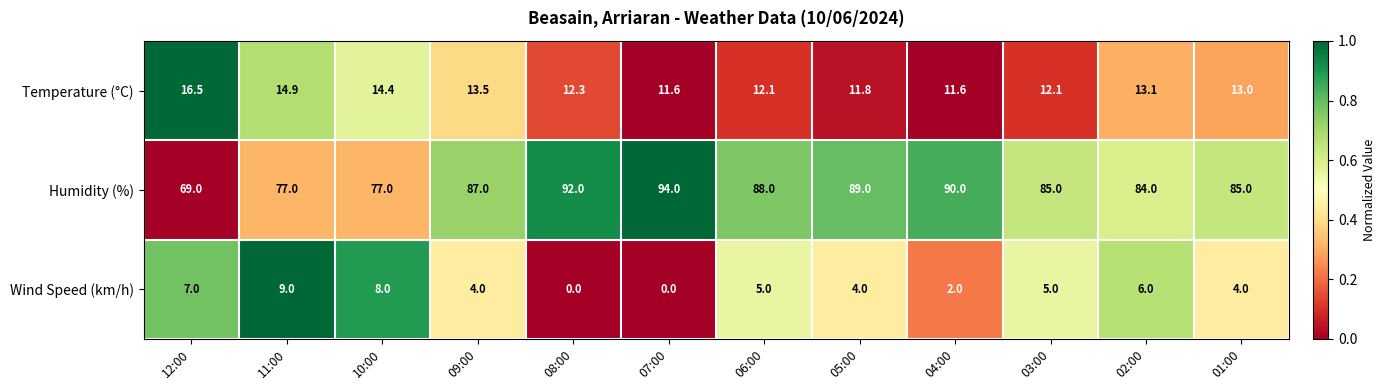

At how many categories does at least one series exceed 43?

12